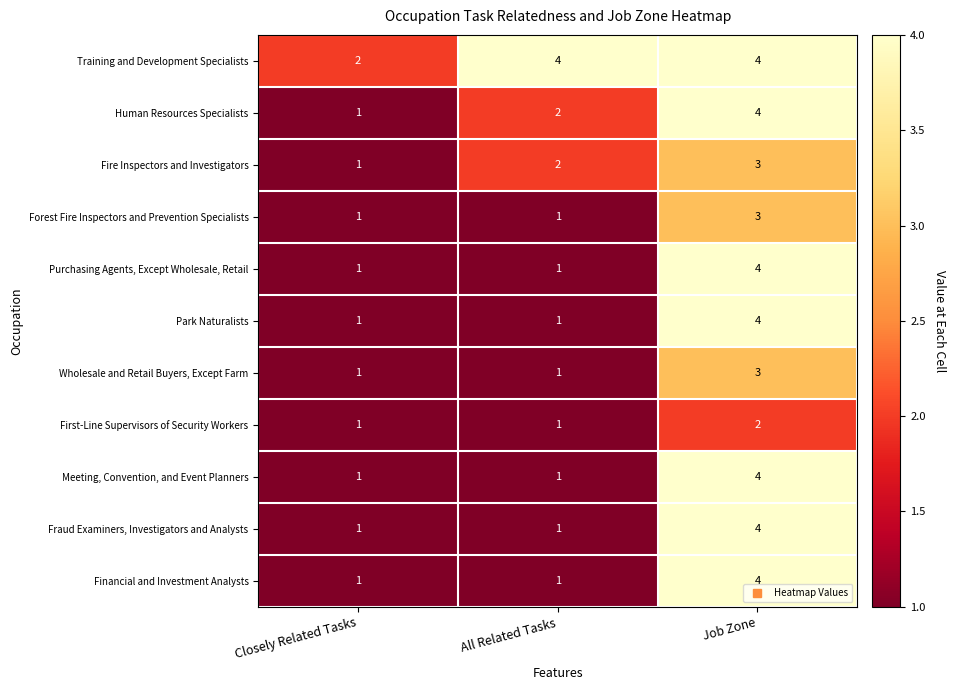

What is the difference between the highest and lowest values at All Related Tasks?

3